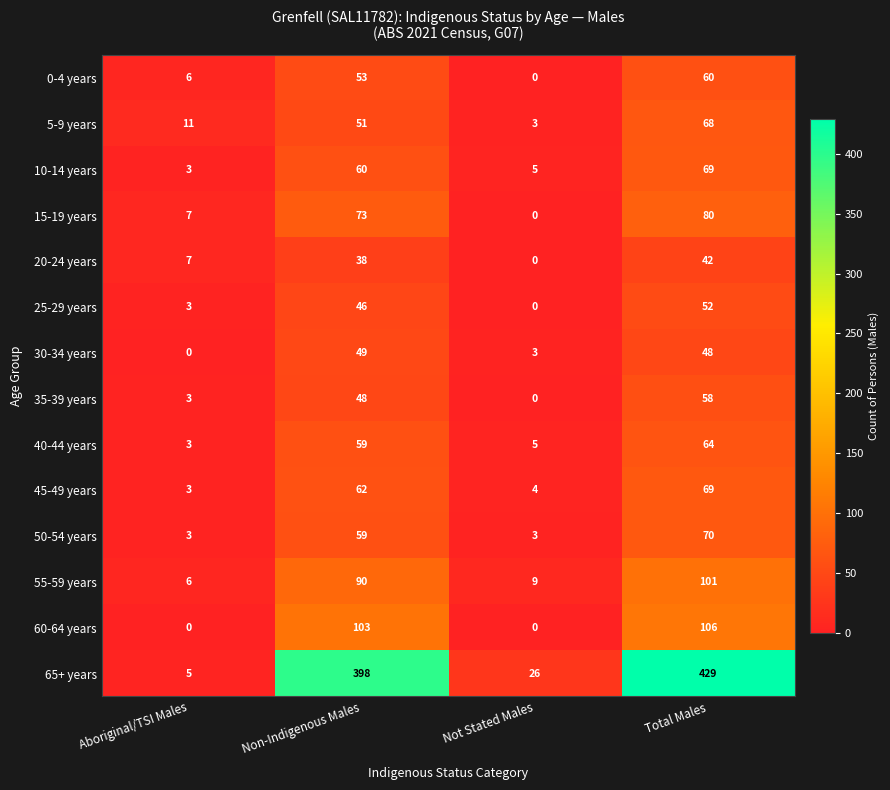

Which series changed the most between Aboriginal/TSI Males and Not Stated Males?

65+ years